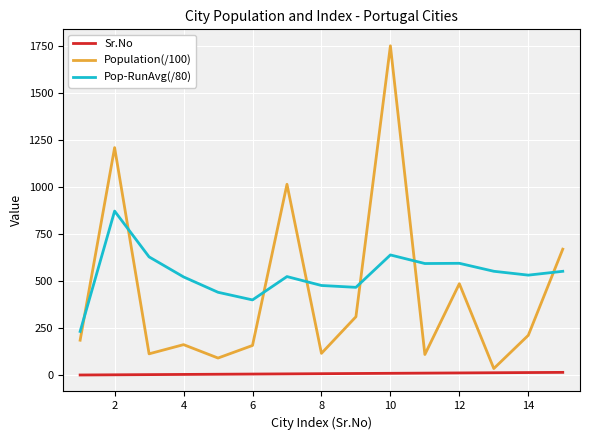

Which series has the largest range (max minus min)?

Population(/100)